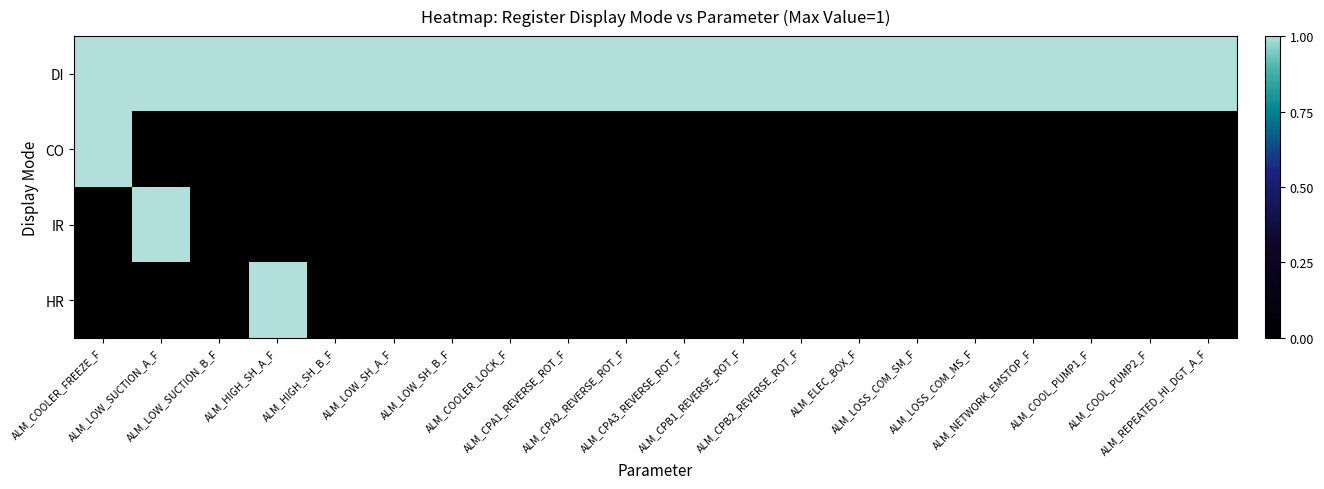

Which series has the largest total across all categories?

DI